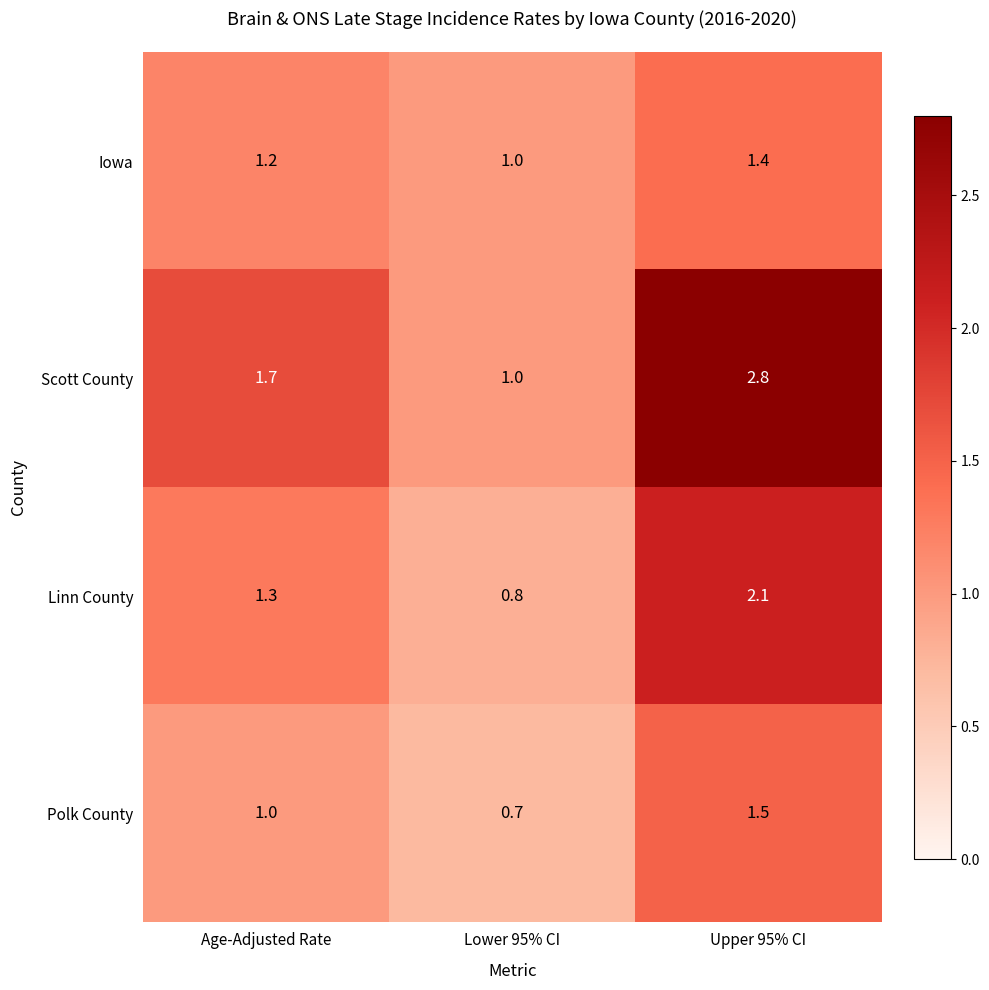

At Upper 95% CI, list the series in order from smallest to largest.

Iowa, Polk County, Linn County, Scott County